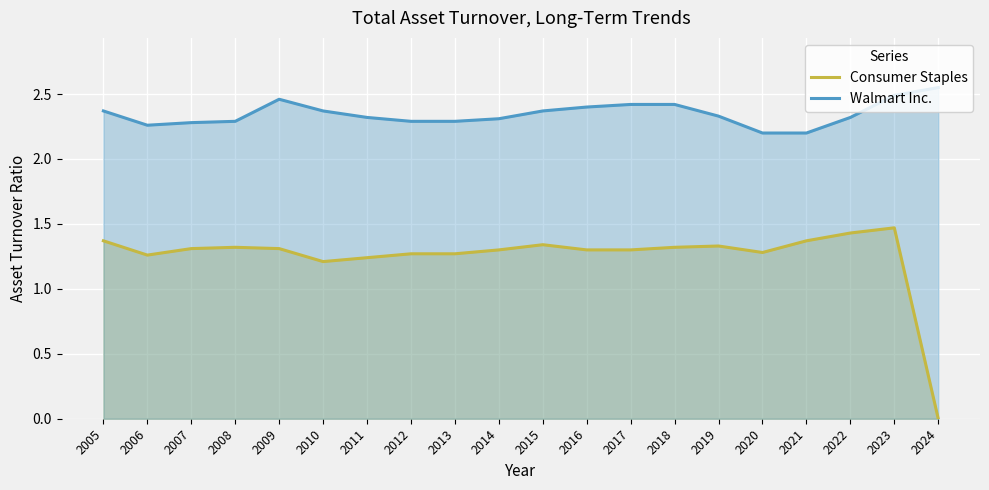

How many interior local peaks does the Consumer Staples series have?

4